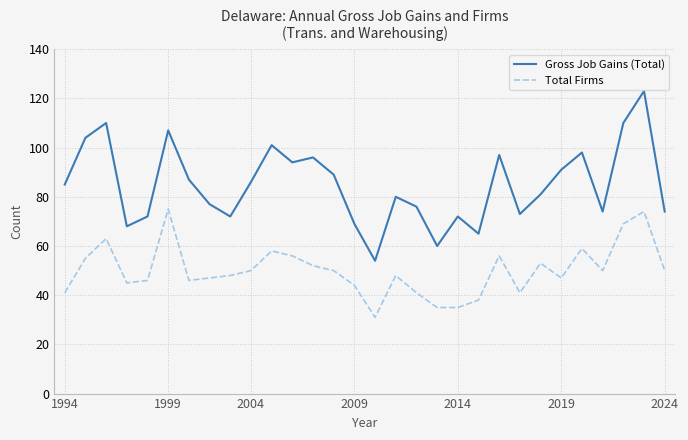

What is the maximum value shown in the chart?

123